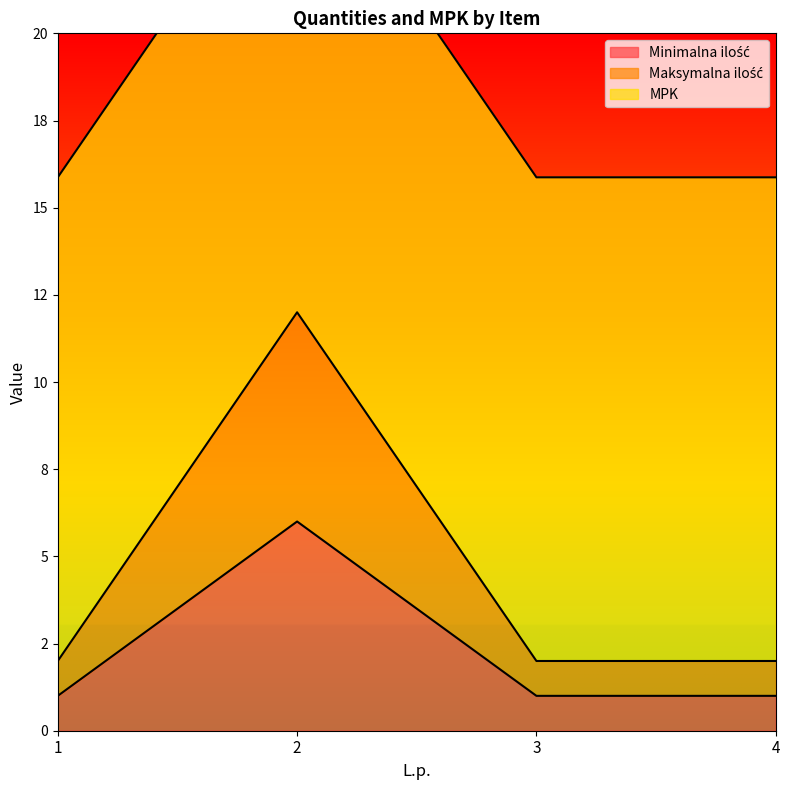

The value of Minimalna ilość at 2 is 6. True or false?

True